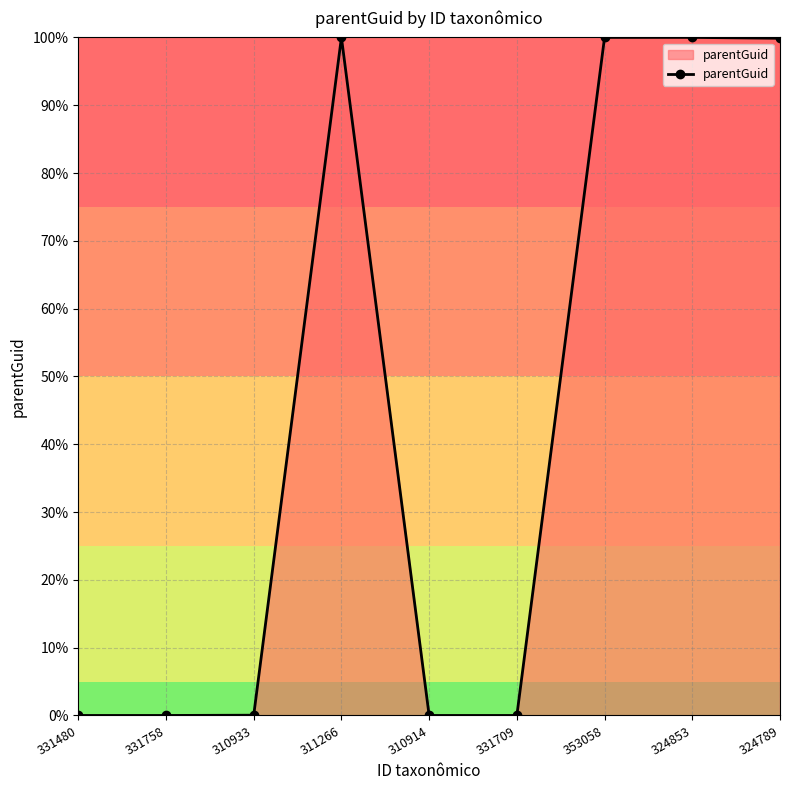

What is the average value?

44.4